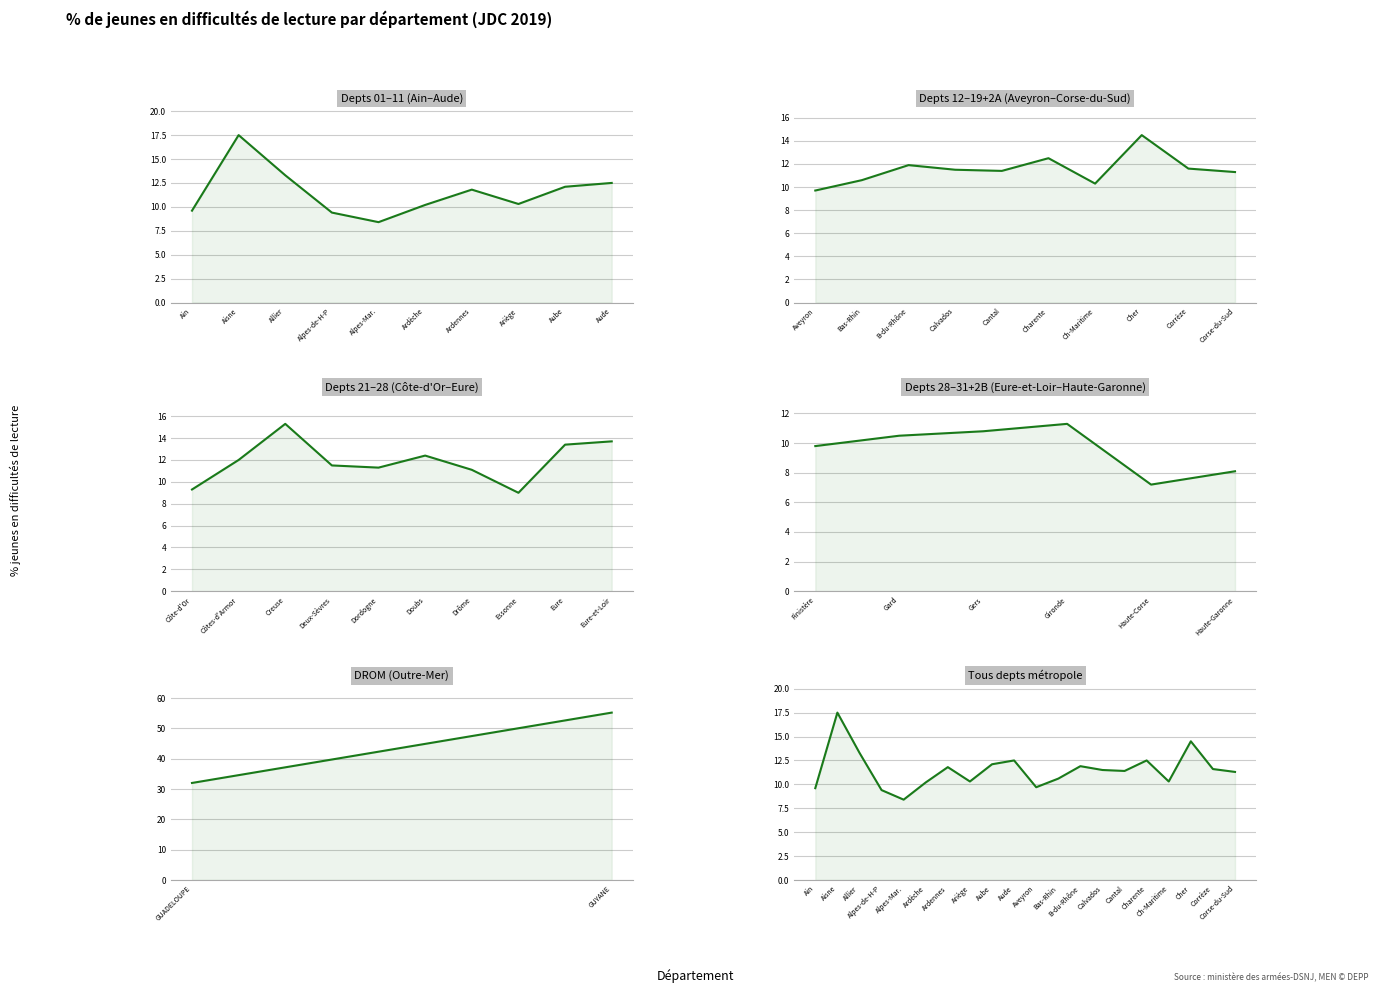

How many values exceed 11?

12